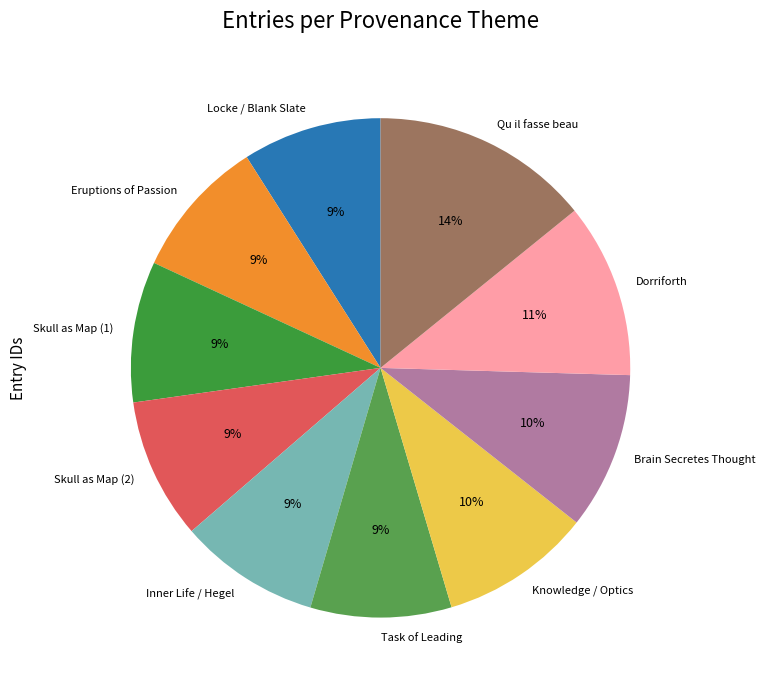

Does Knowledge / Optics account for over 50% of the chart?

No